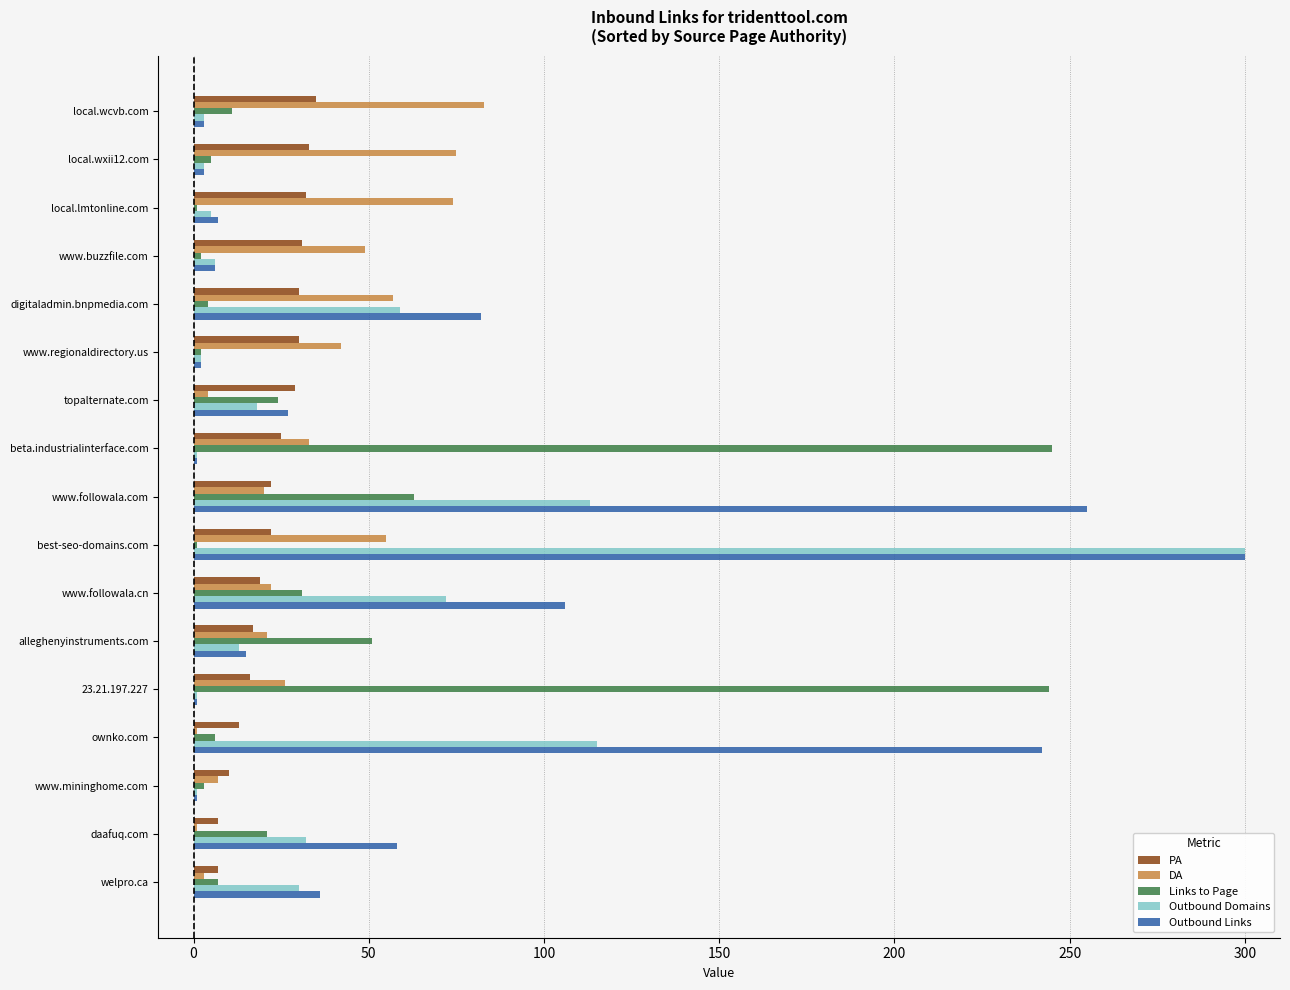

What is the difference between the maximum and second lowest values in the Links to Page series?

244